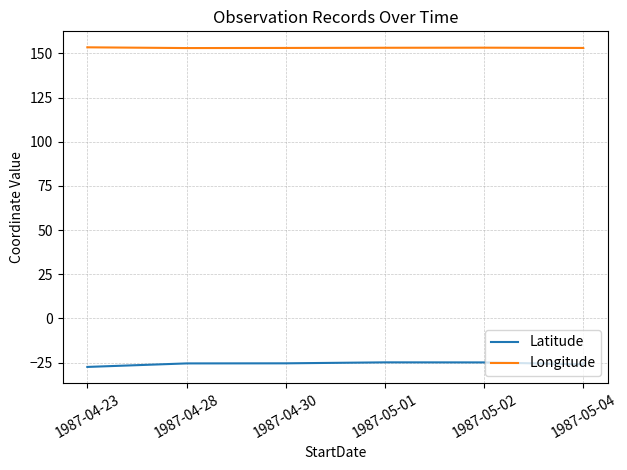

In Latitude, how many points are lower than both neighbors (excluding endpoints)?

1